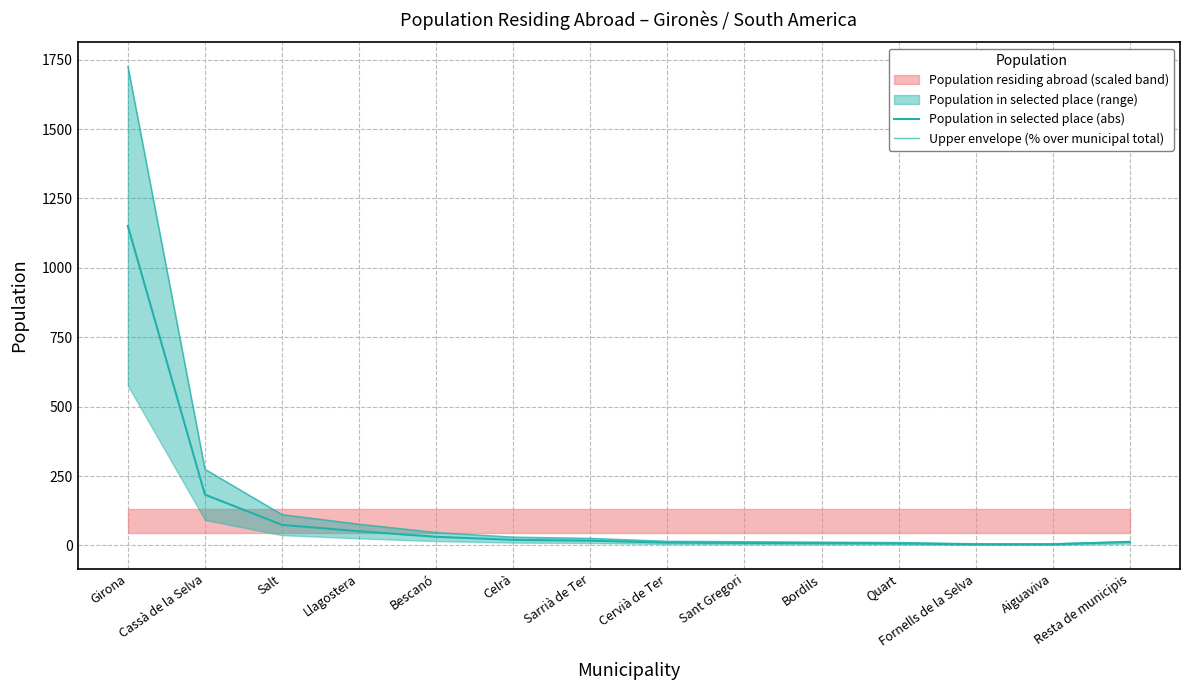

Which label corresponds to the smallest value in the chart?

Fornells de la Selva